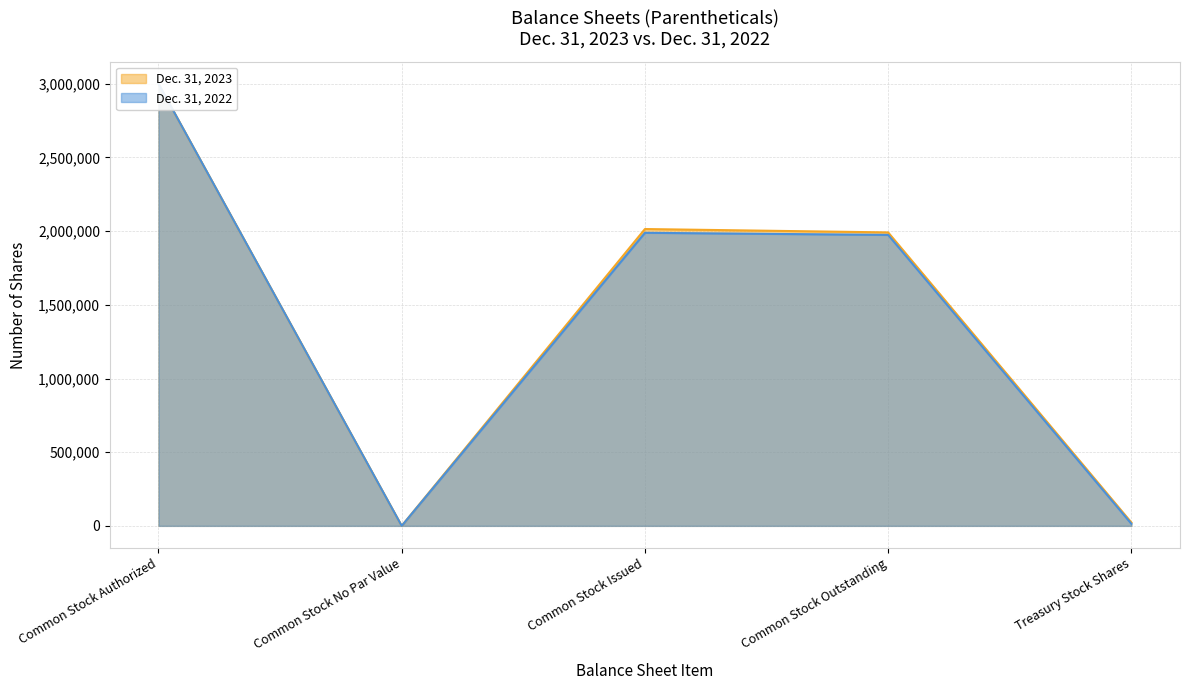

Which label corresponds to the largest value in the chart?

Common Stock Authorized